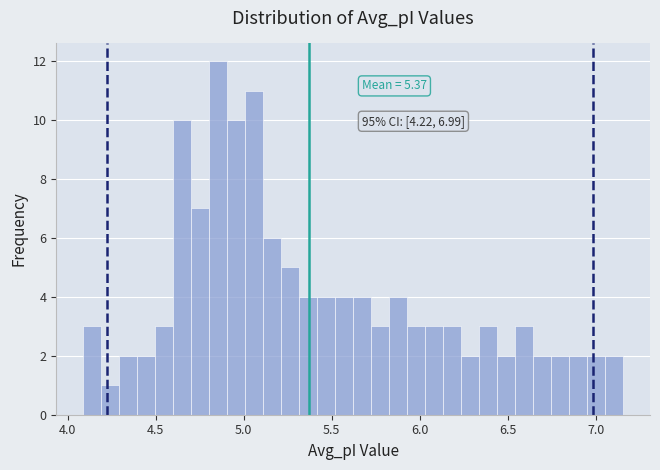

Around what value on the x-axis is the tallest bar? Give the approximate position of its centre, as read against the axis.

4.85